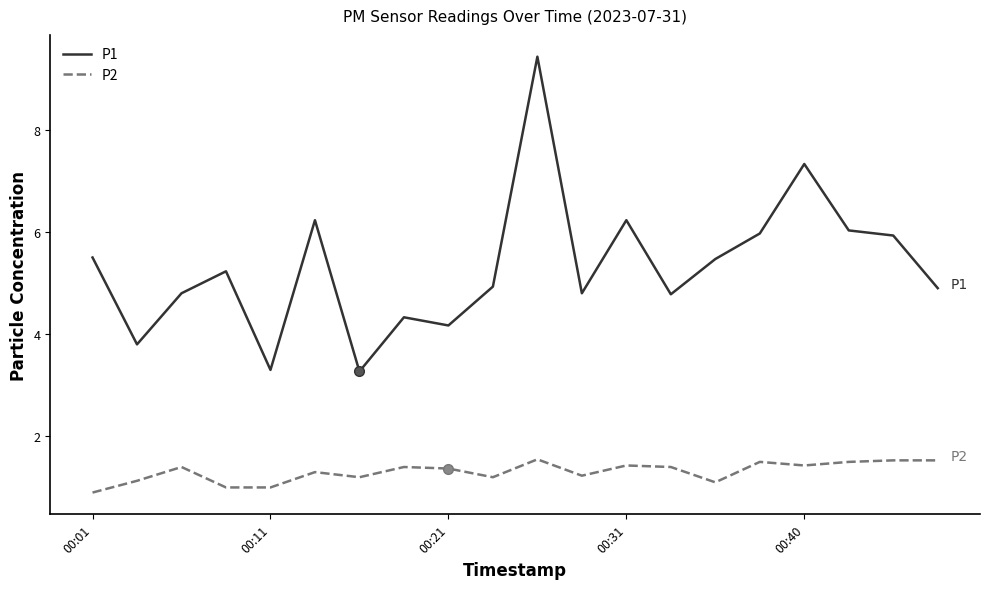

List the series in order of their overall mean, lowest first.

P2, P1